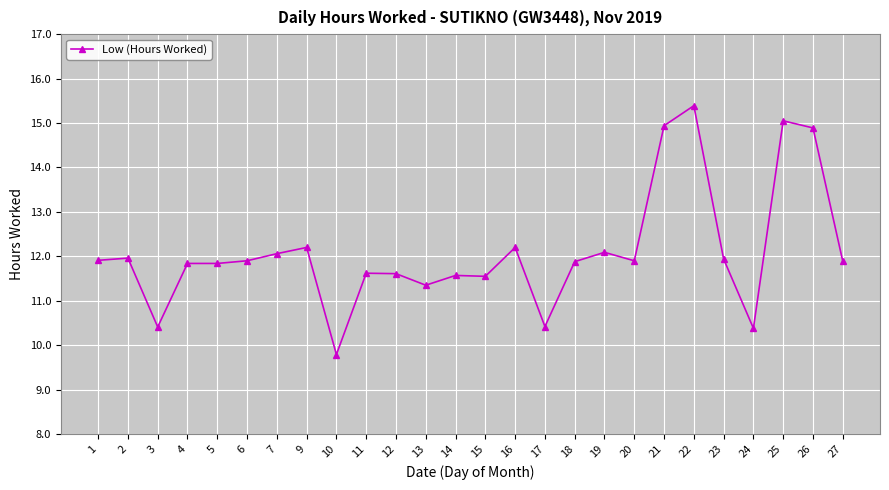

The chart shows a value of 7.1 at 18. True or false?

False